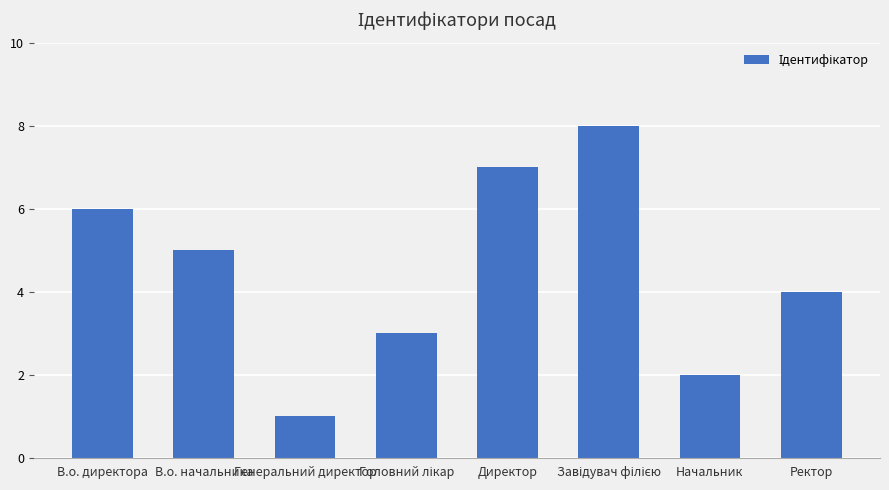

Which has a higher value, Генеральний директор or Директор?

Директор